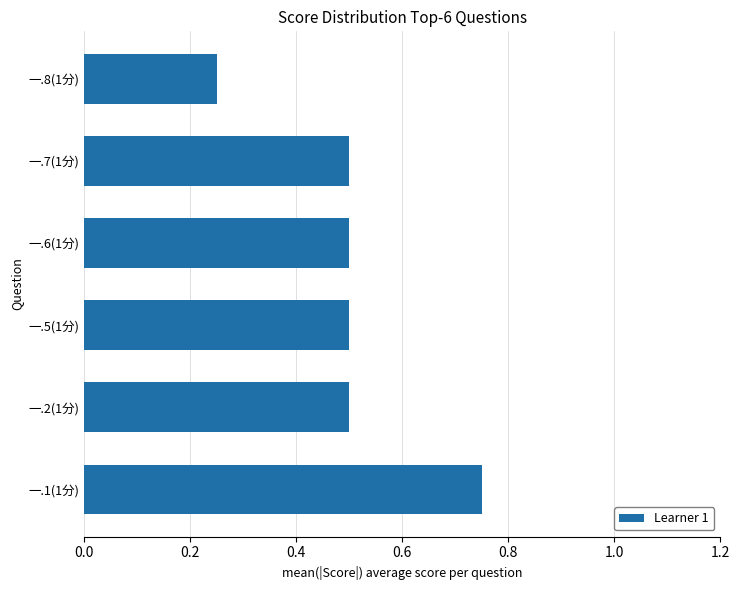

How many series are shown in this chart?

1